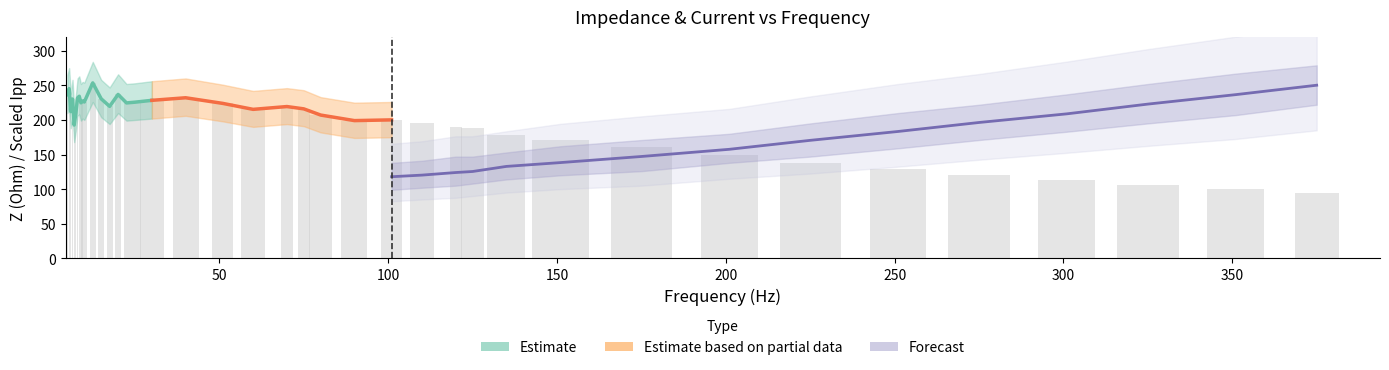

How many bars are there in total?

40